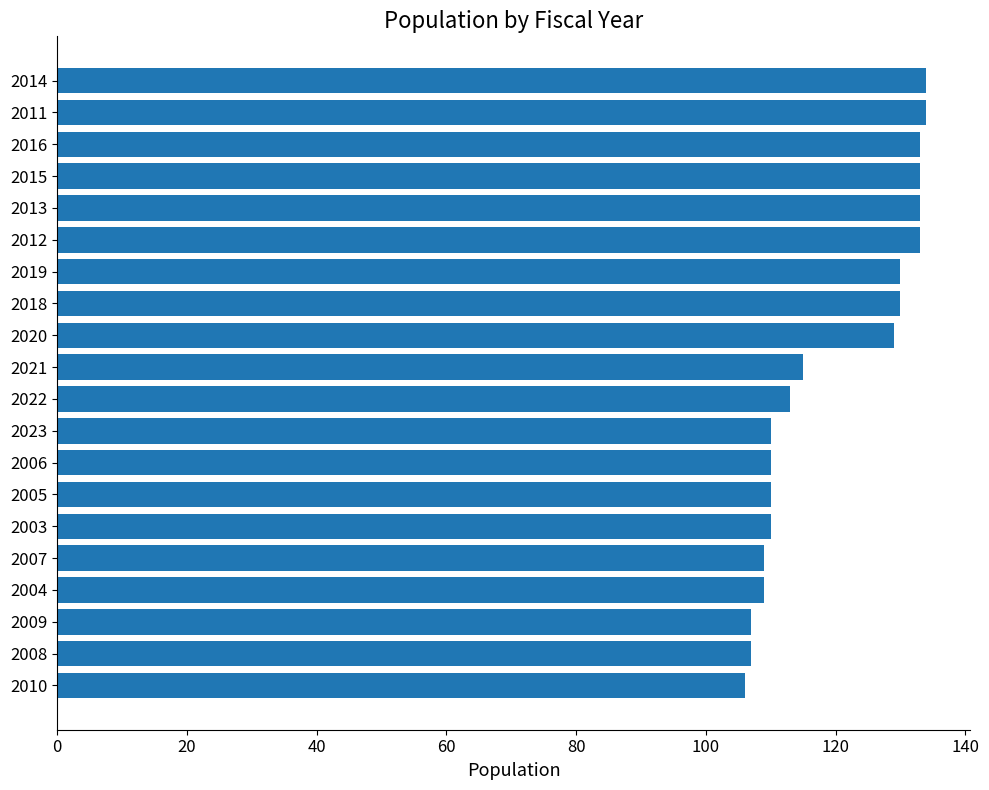

What is the average value?

120